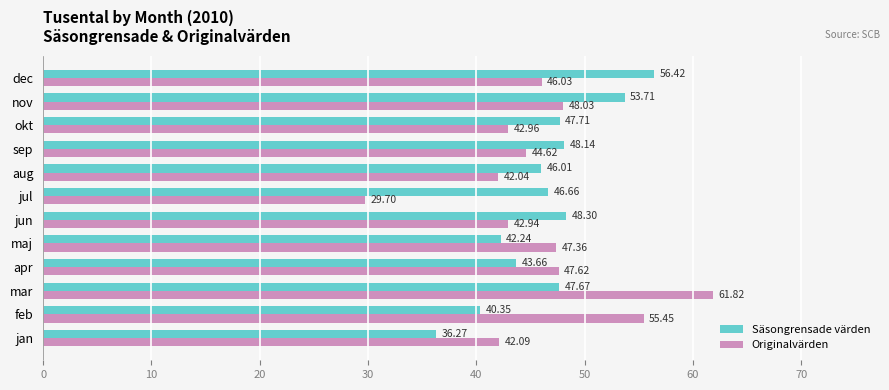

What is the difference between the maximum and minimum values in the Originalvärden series?

32.1